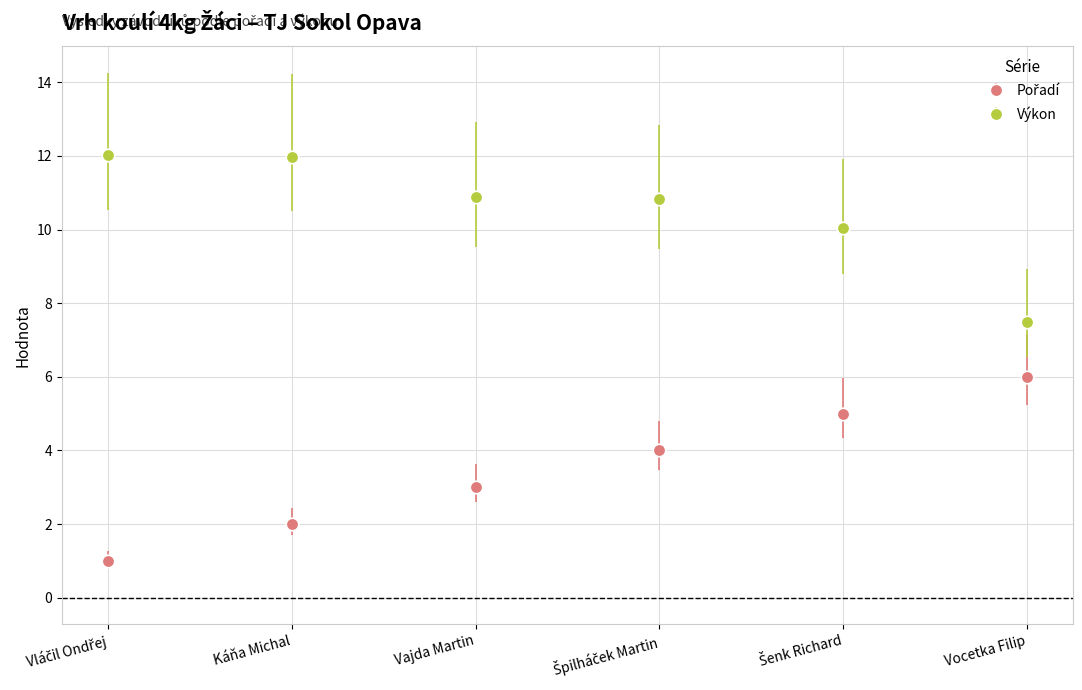

Count the number of categories in the chart.

6